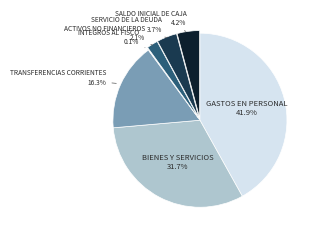

What is the largest slice in the pie chart?

GASTOS EN PERSONAL